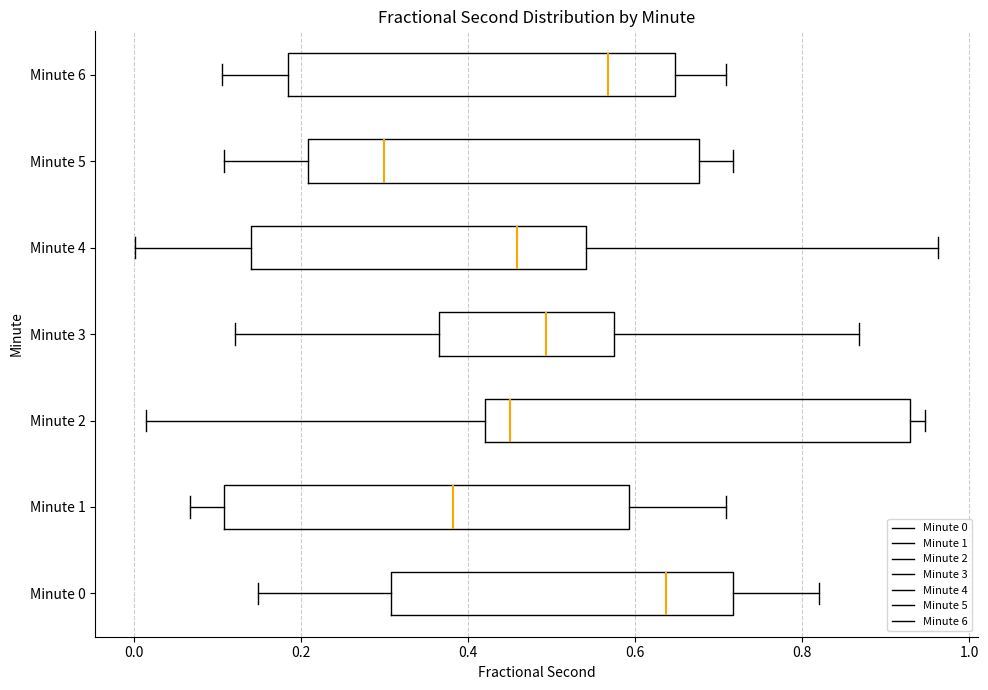

Reading bottom to top, read every box against the x-axis: the position of its median line, the range the box covers, and the ends of its whiskers. The values are not printed on the chart, so give them approximately, as read against the axis.

Minute 0: median 0.64, box 0.30 to 0.72, whiskers 0.14 to 0.82
Minute 1: median 0.38, box 0.10 to 0.60, whiskers 0.06 to 0.70
Minute 2: median 0.44, box 0.42 to 0.92, whiskers 0.02 to 0.94
Minute 3: median 0.50, box 0.36 to 0.58, whiskers 0.12 to 0.86
Minute 4: median 0.46, box 0.14 to 0.54, whiskers 0.00 to 0.96
Minute 5: median 0.30, box 0.20 to 0.68, whiskers 0.10 to 0.72
Minute 6: median 0.56, box 0.18 to 0.64, whiskers 0.10 to 0.70